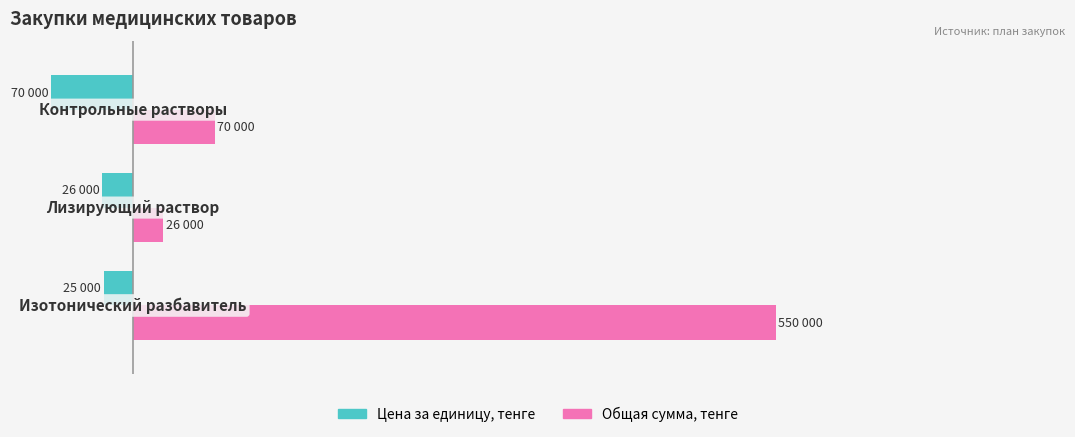

What are all the series names shown in the legend?

Цена за единицу, тенге, Общая сумма, тенге